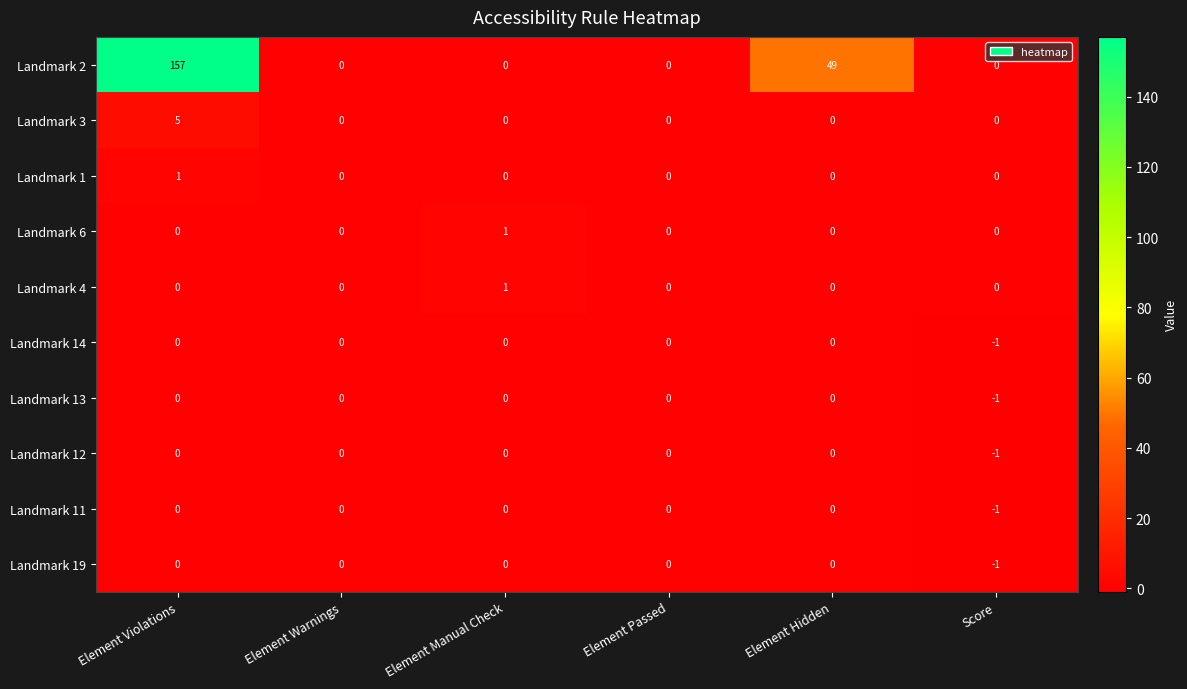

At which category does the chart reach its peak across all series?

Element Violations